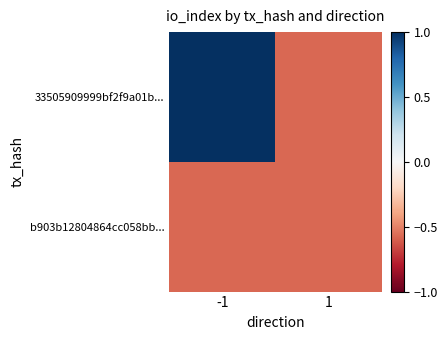

Which series has the largest range (max minus min)?

33505909999bf2f9a01b...